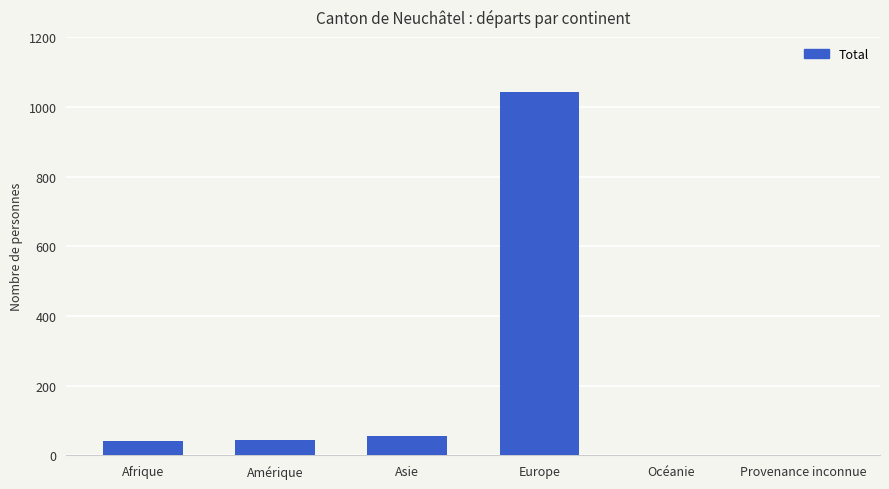

At which category does the chart reach its peak across all series?

Europe